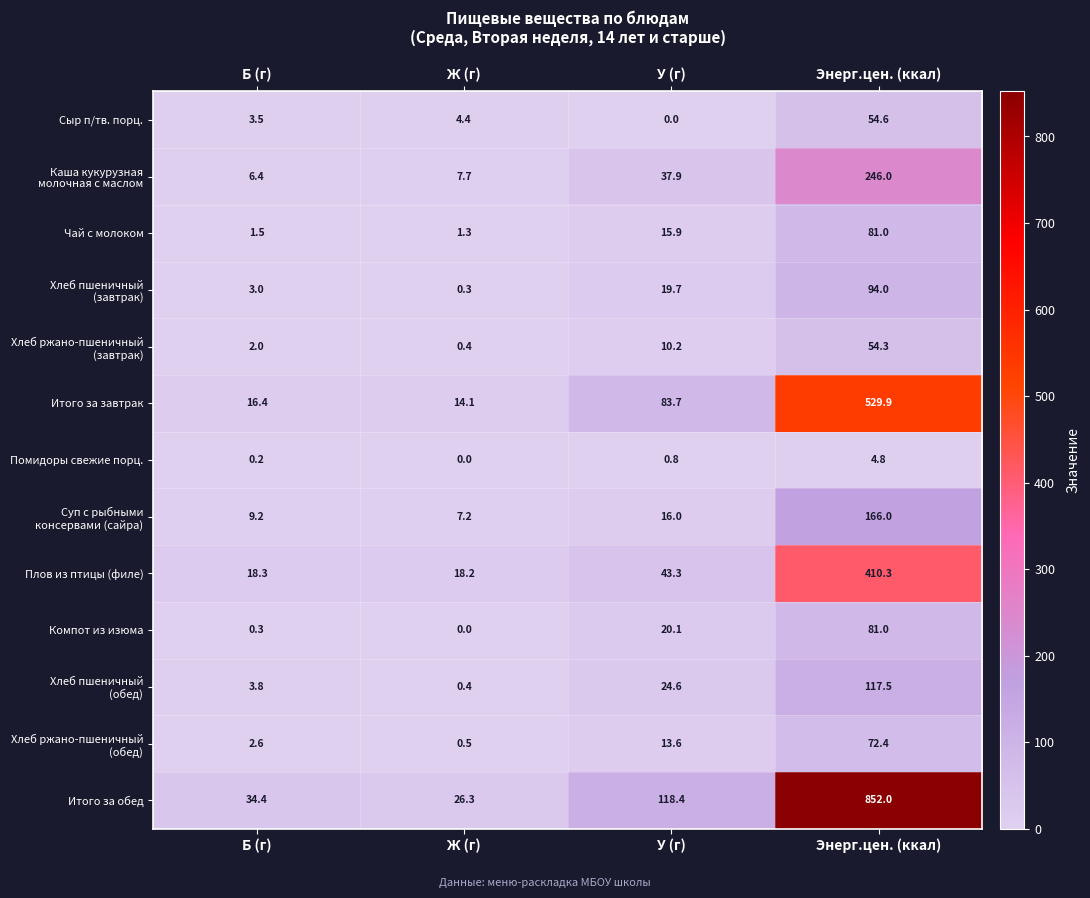

How many categories are shown in the chart?

4